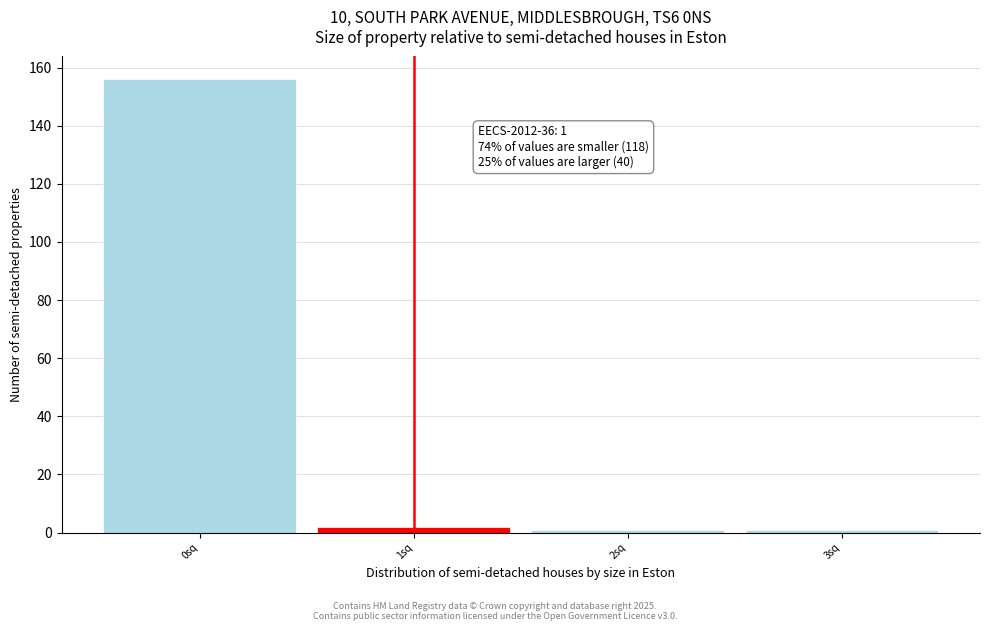

Over which range of the x-axis is the bar tallest?

-0.5 to 0.5